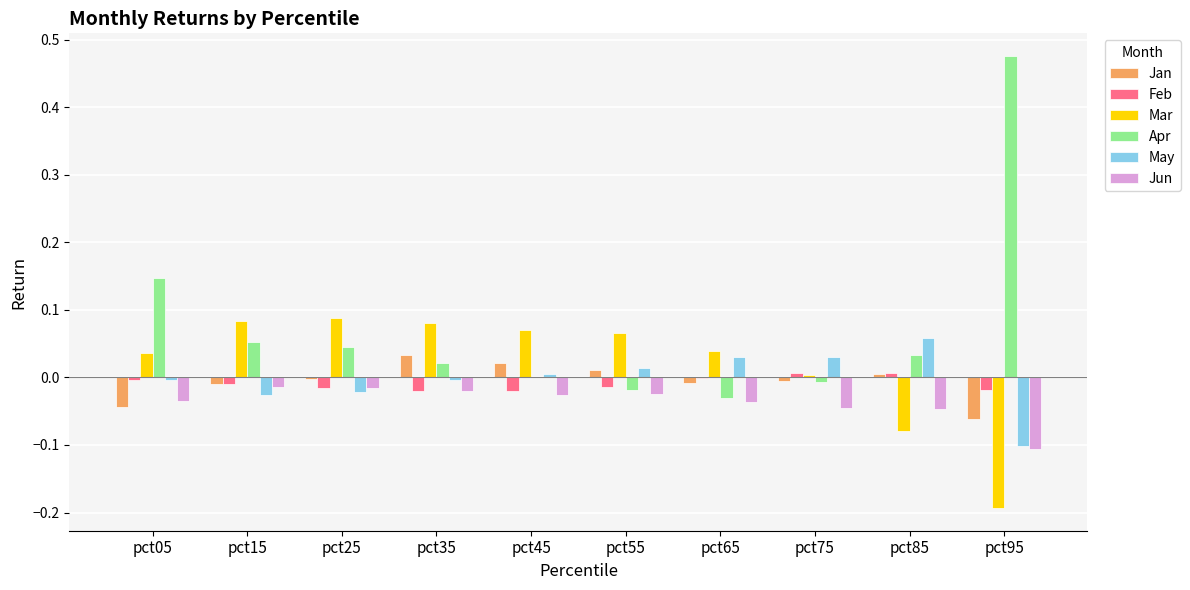

What is the sum of all Apr values?

0.7